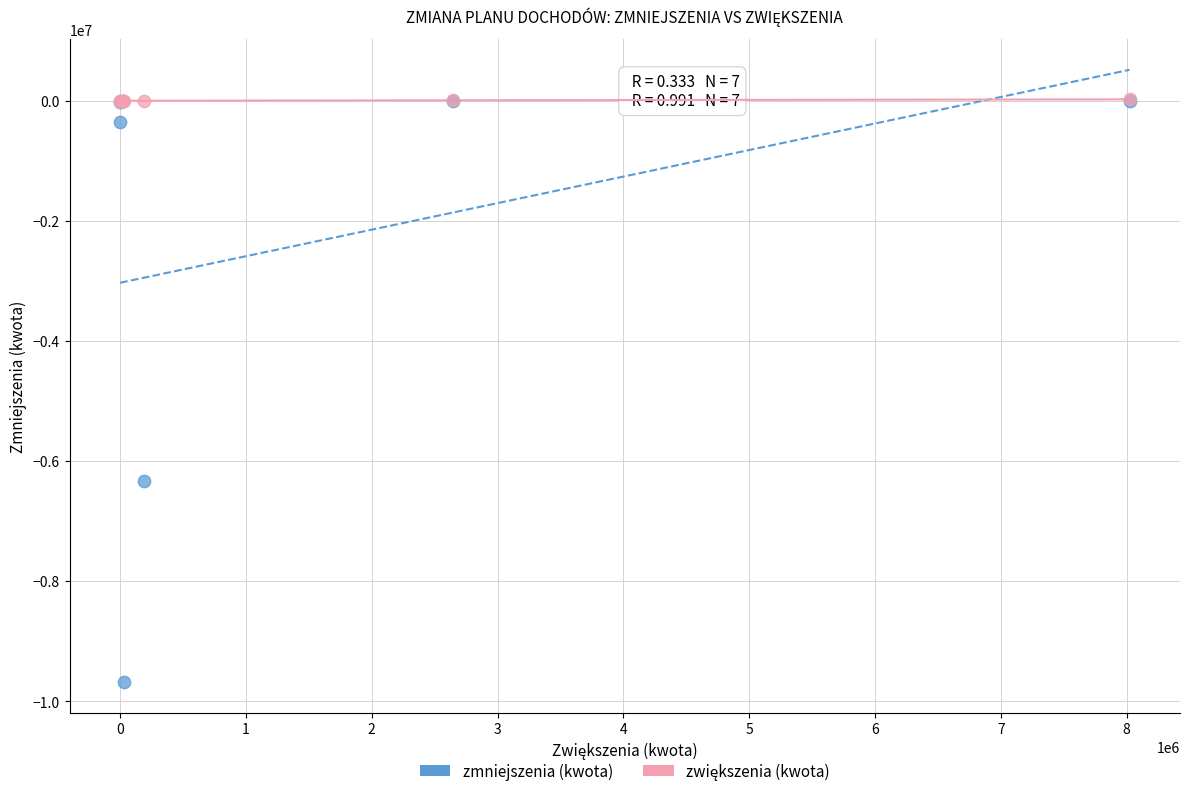

In the zmniejszenia (kwota) series, what Y value is closest to -4842396?

-6328719.0